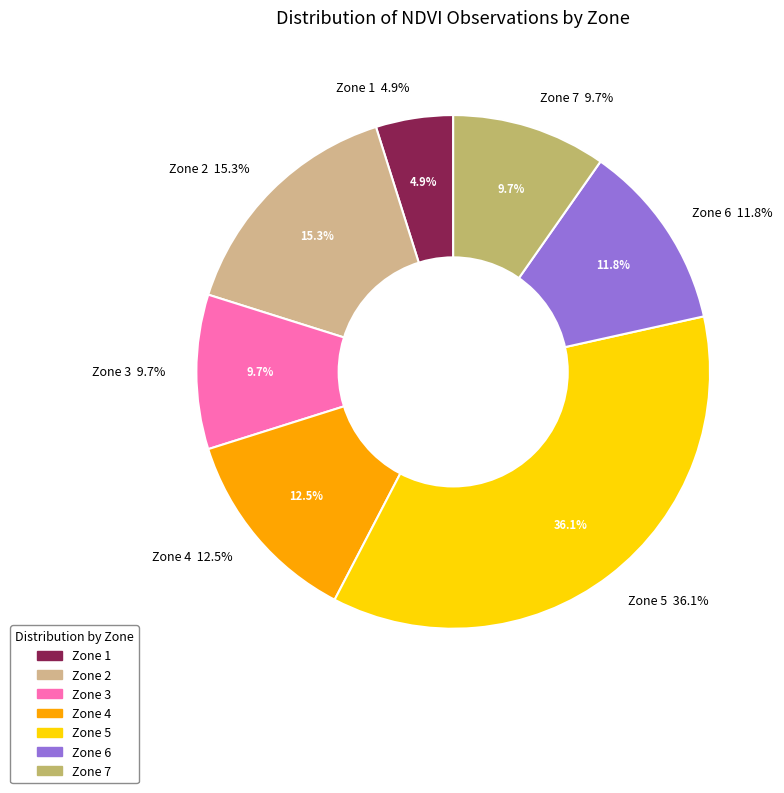

Which has a higher value, Zone 3 or Zone 5?

Zone 5